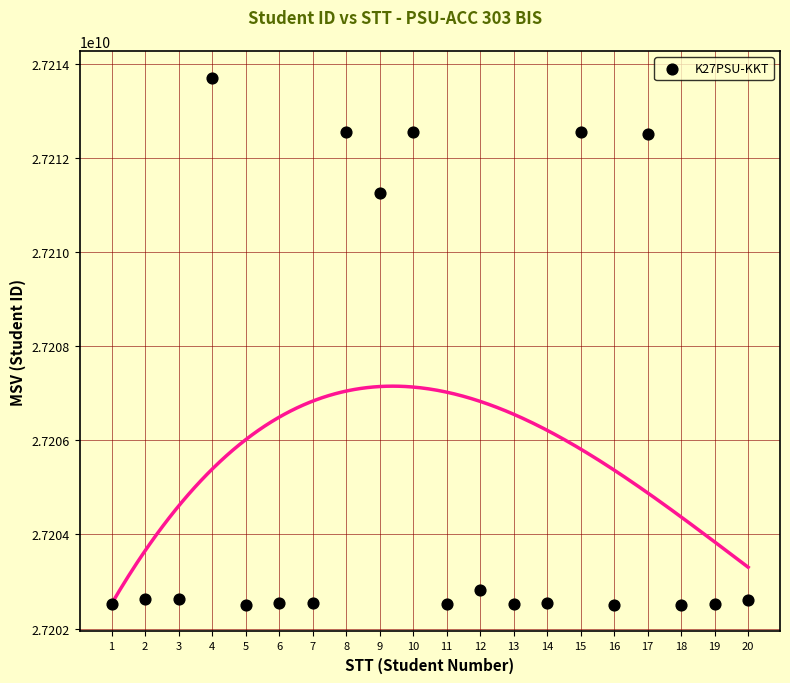

What Y value in the scatter plot is closest to 27208101302?

27211243294